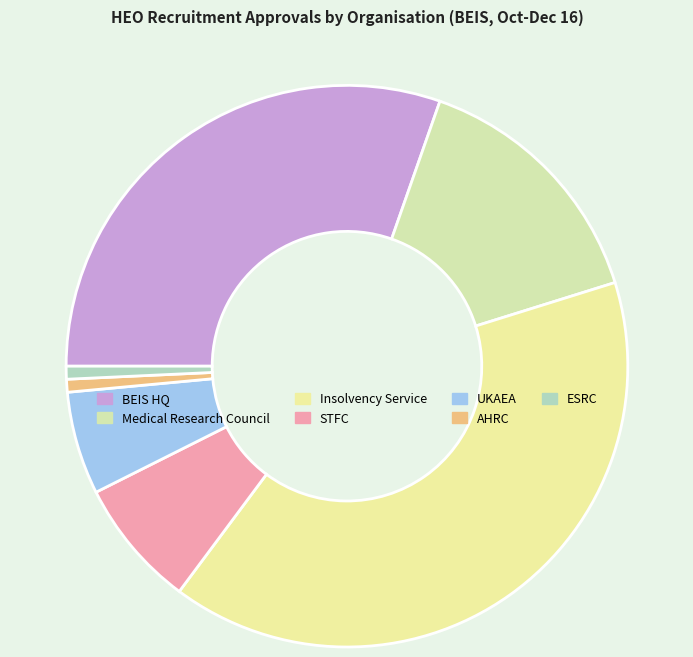

Which slice is the largest?

Insolvency Service